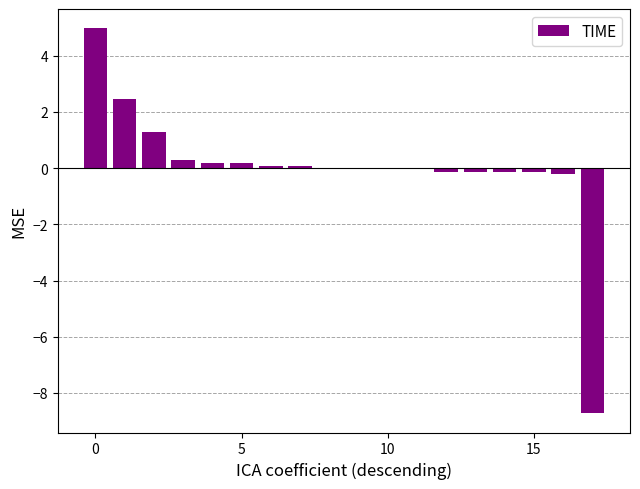

How many series are shown in this chart?

1